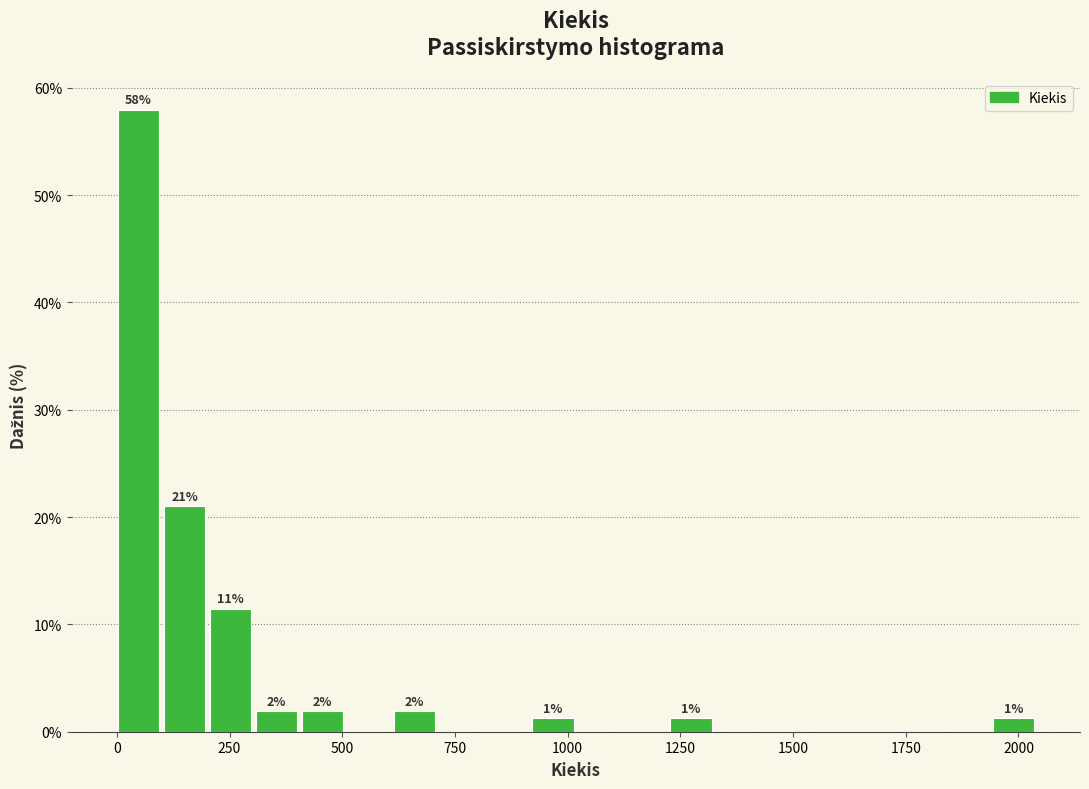

Read against the x-axis, roughly where is the centre of the tallest bar?

50